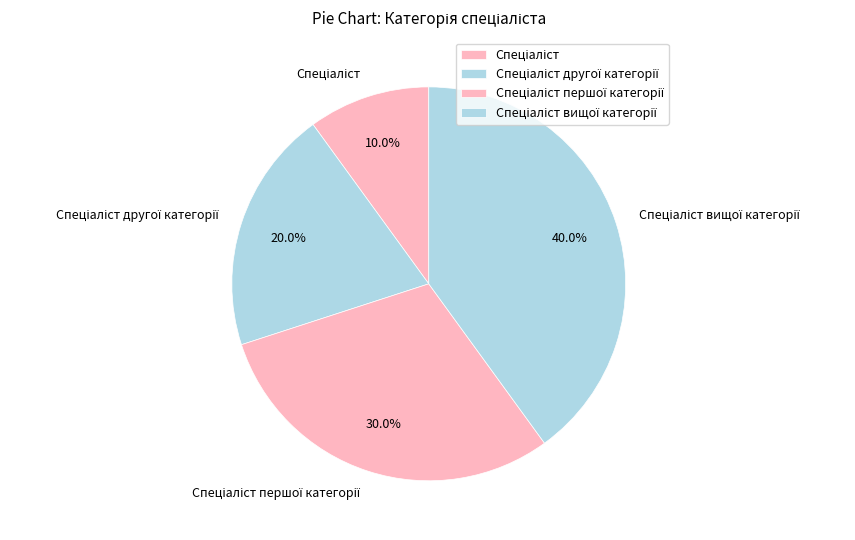

To the nearest percent, what is the difference between the largest and smallest slice percentages?

30%